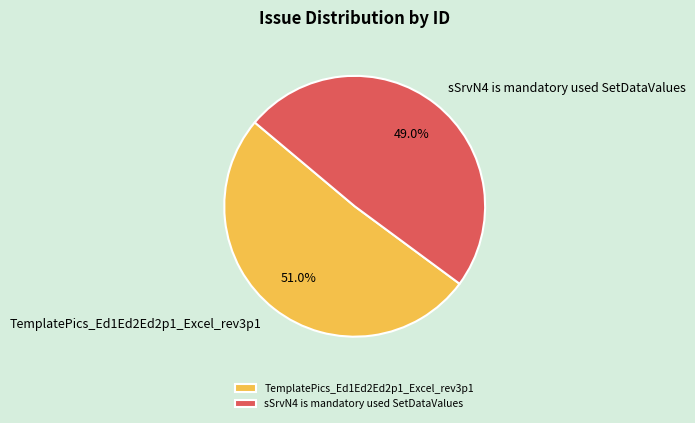

Which has a higher value, TemplatePics_Ed1Ed2Ed2p1_Excel_rev3p1 or sSrvN4 is mandatory used SetDataValues?

TemplatePics_Ed1Ed2Ed2p1_Excel_rev3p1